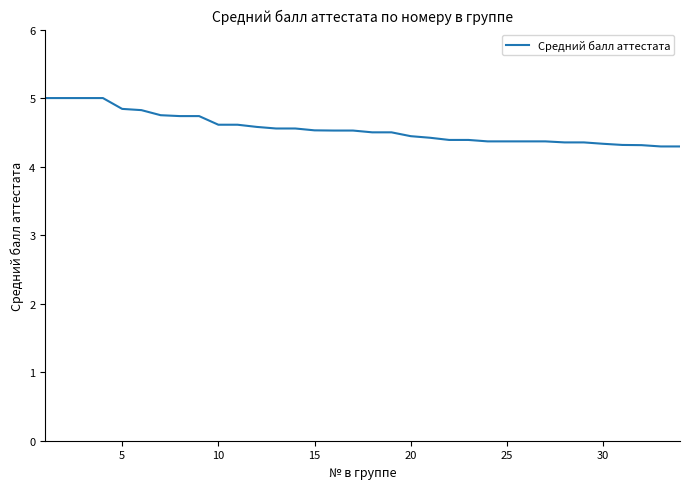

What is the greatest value displayed?

5.0